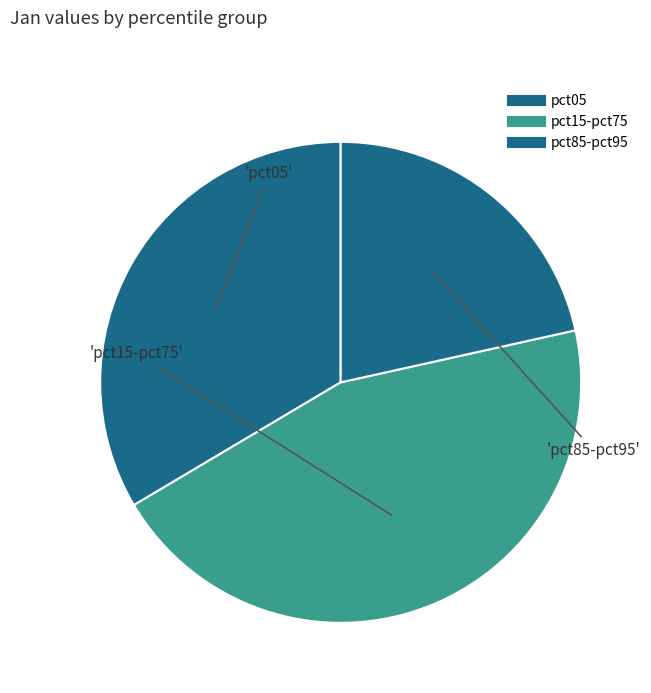

How many slices are in this pie chart?

3